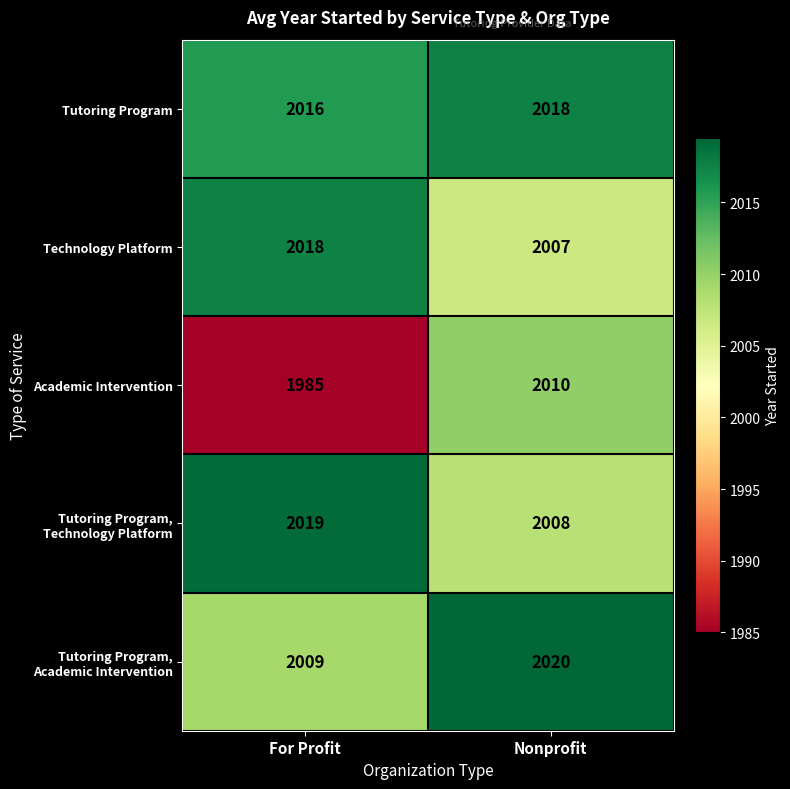

What is the highest value of the Technology Platform series?

2018